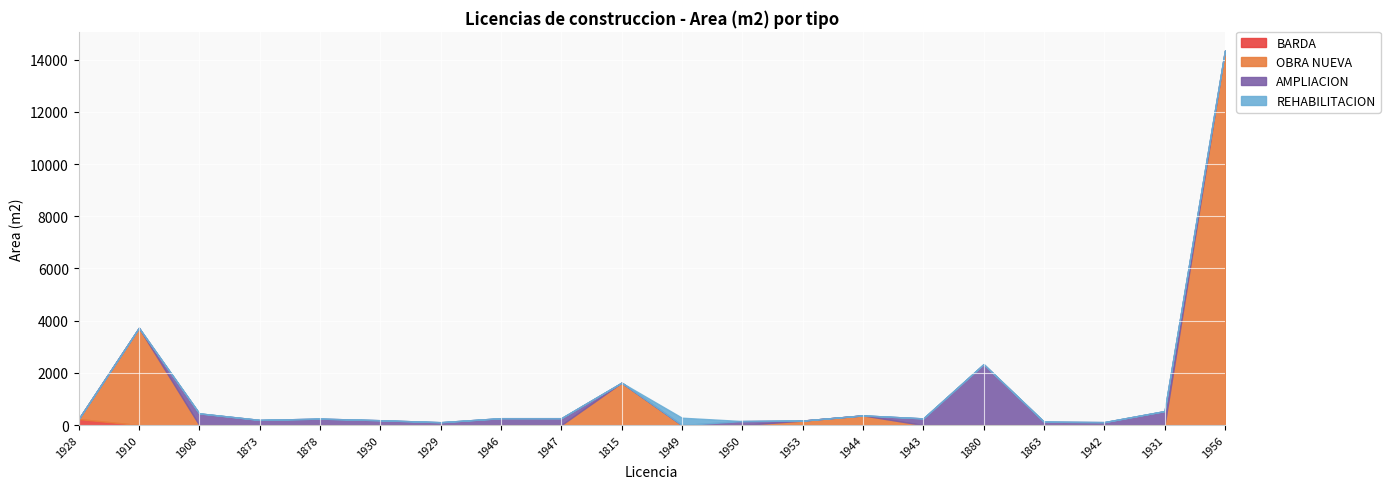

What is the difference between the second highest and second lowest values in the OBRA NUEVA series?

3727.0